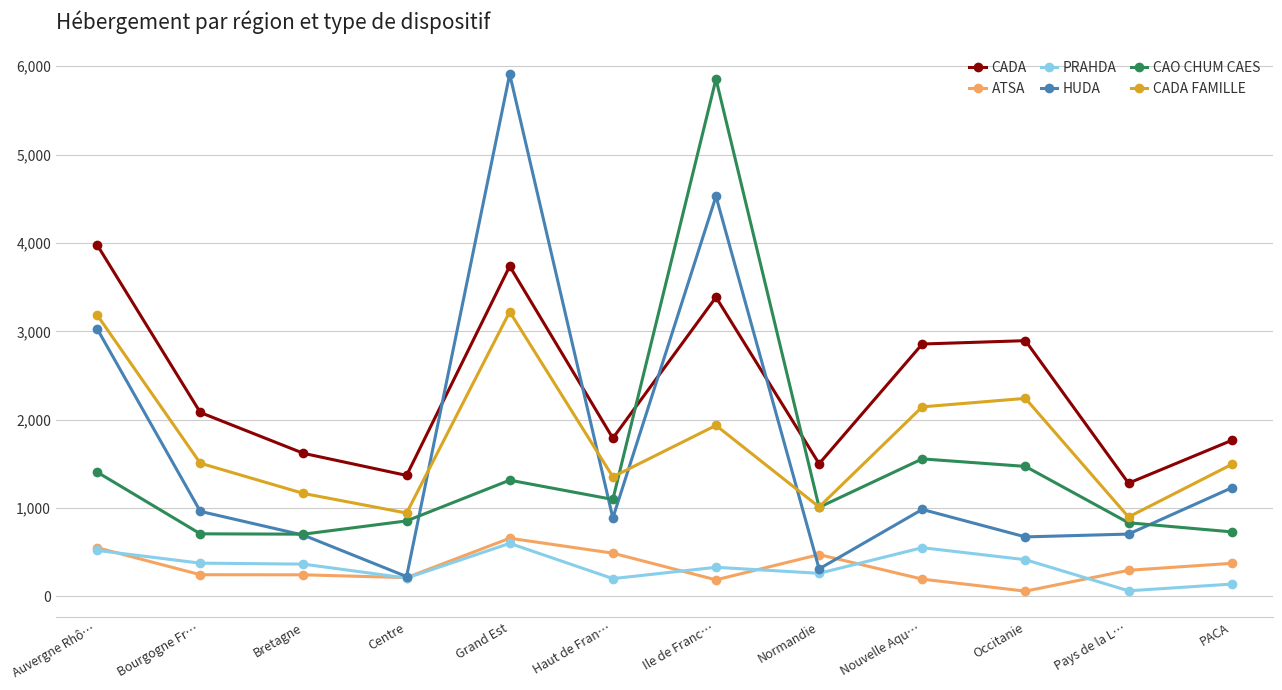

At Occitanie, list the series in order from smallest to largest.

ATSA, PRAHDA, HUDA, CAO CHUM CAES, CADA FAMILLE, CADA